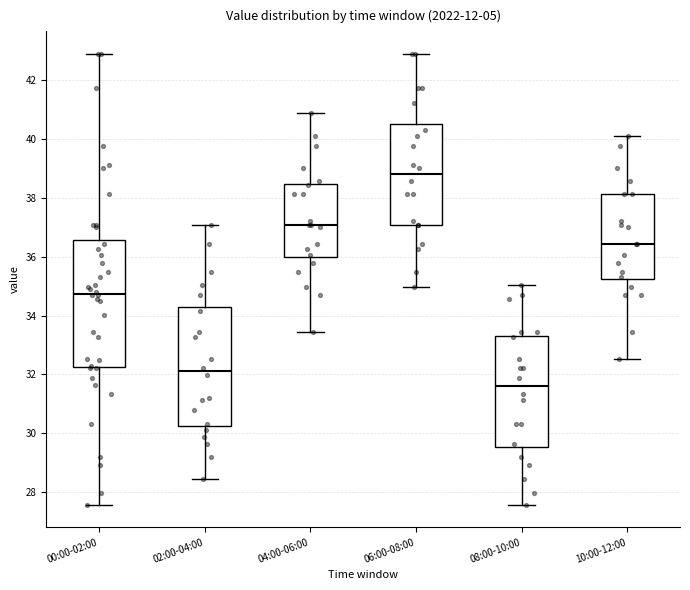

Comparing the boxes themselves (not the whiskers), which one is the tallest?

00:00-02:00